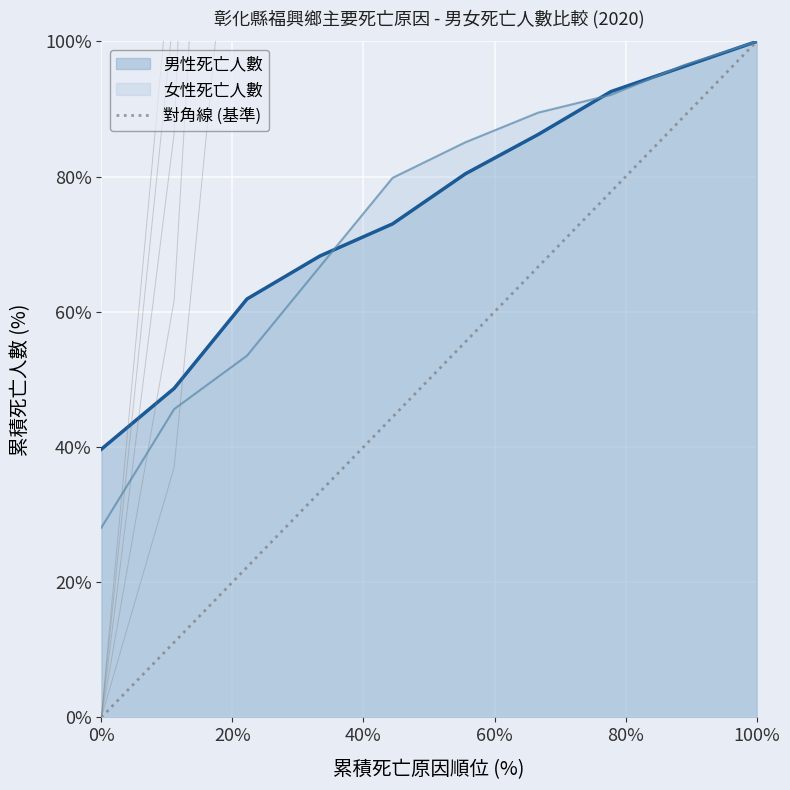

Count the values in the range 0 to 100.

2